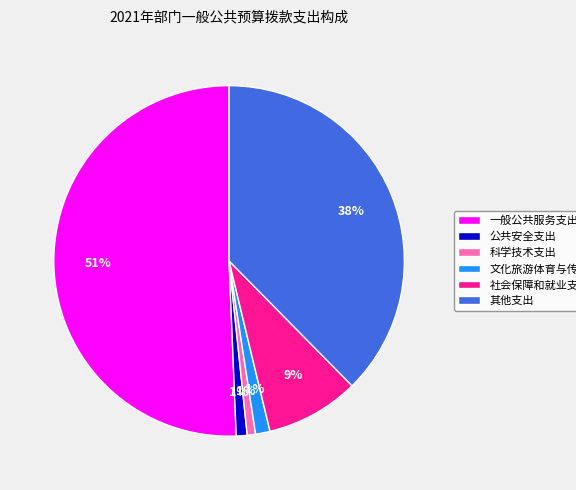

How many segments does this pie chart have?

6